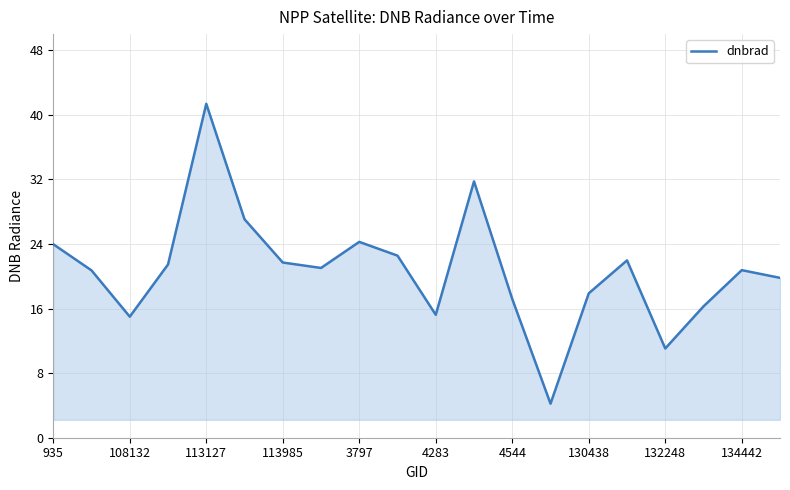

What is the difference between the maximum and minimum values?

37.1